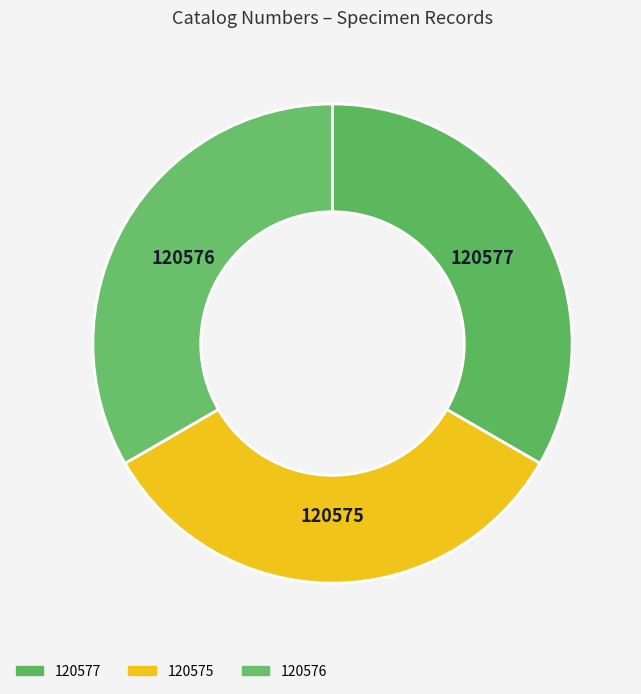

Do 120577 and 120575 together represent more than half of the pie?

Yes